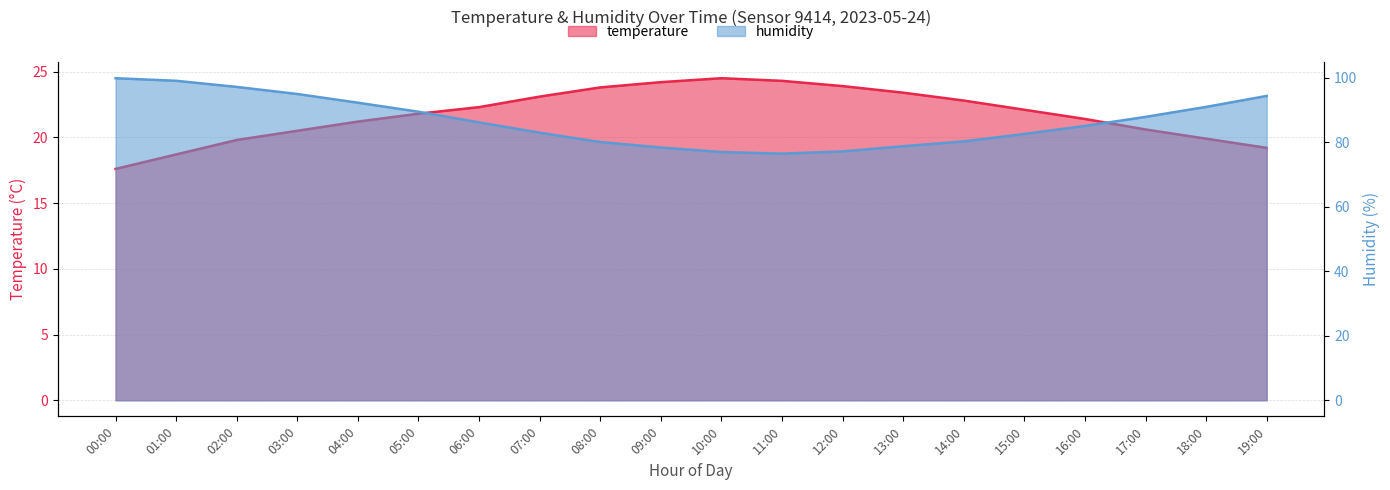

At which label does temperature reach its minimum?

00:00